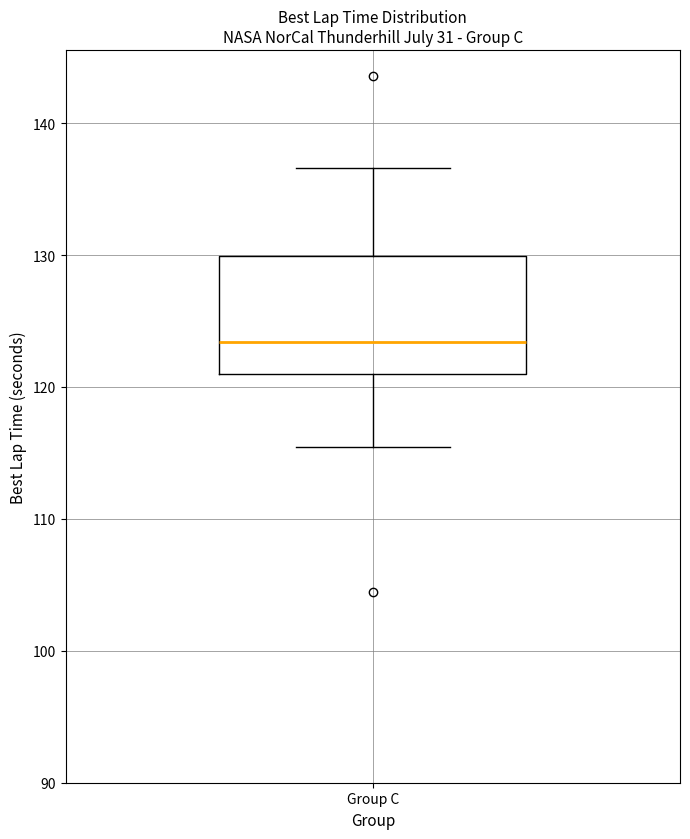

Read this box plot against the y-axis: the position of the median line, the range covered by the box, and the ends of both whiskers. The values are not printed on the chart, so give them approximately, as read against the axis.

median 123, box 121 to 130, whiskers 115 to 137